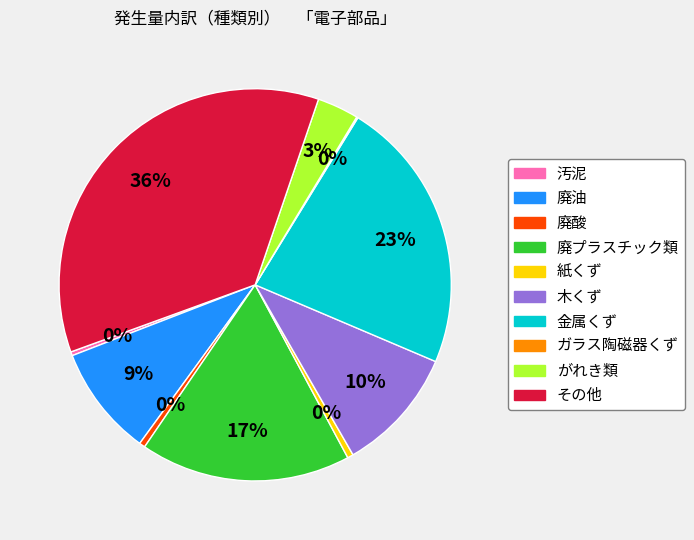

To the nearest percent, what is the difference between the 廃油 and 金属くず slice percentages?

14%